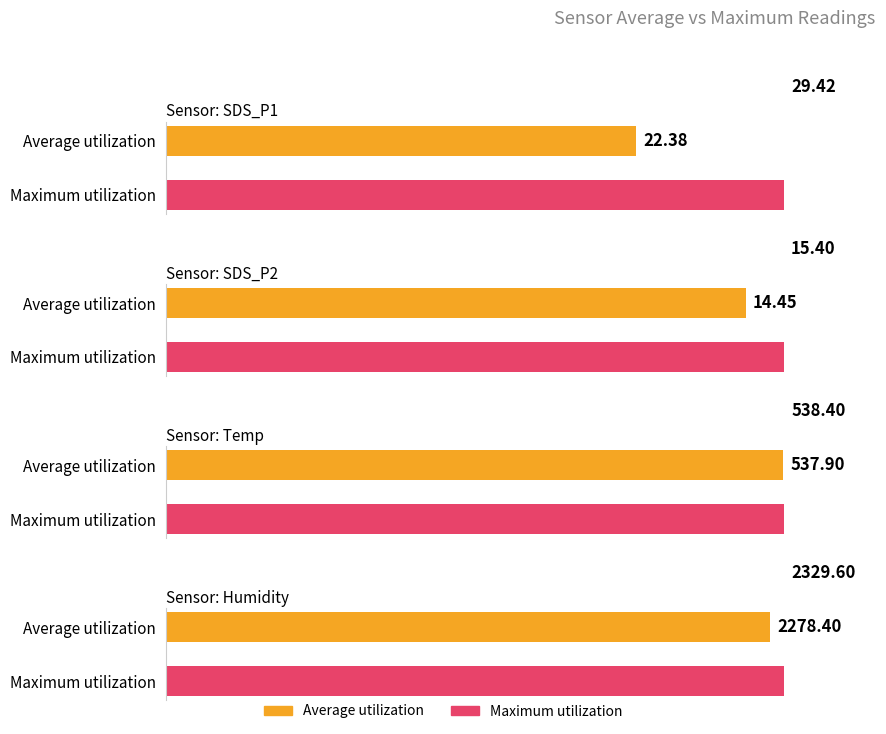

Which series has the widest spread of values?

Maximum utilization